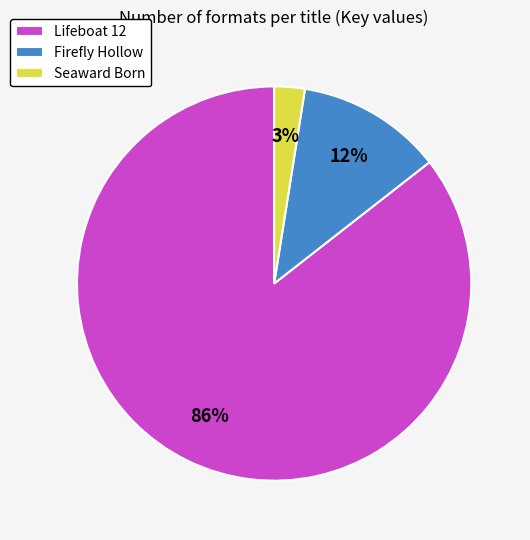

Which slice is the largest?

Lifeboat 12